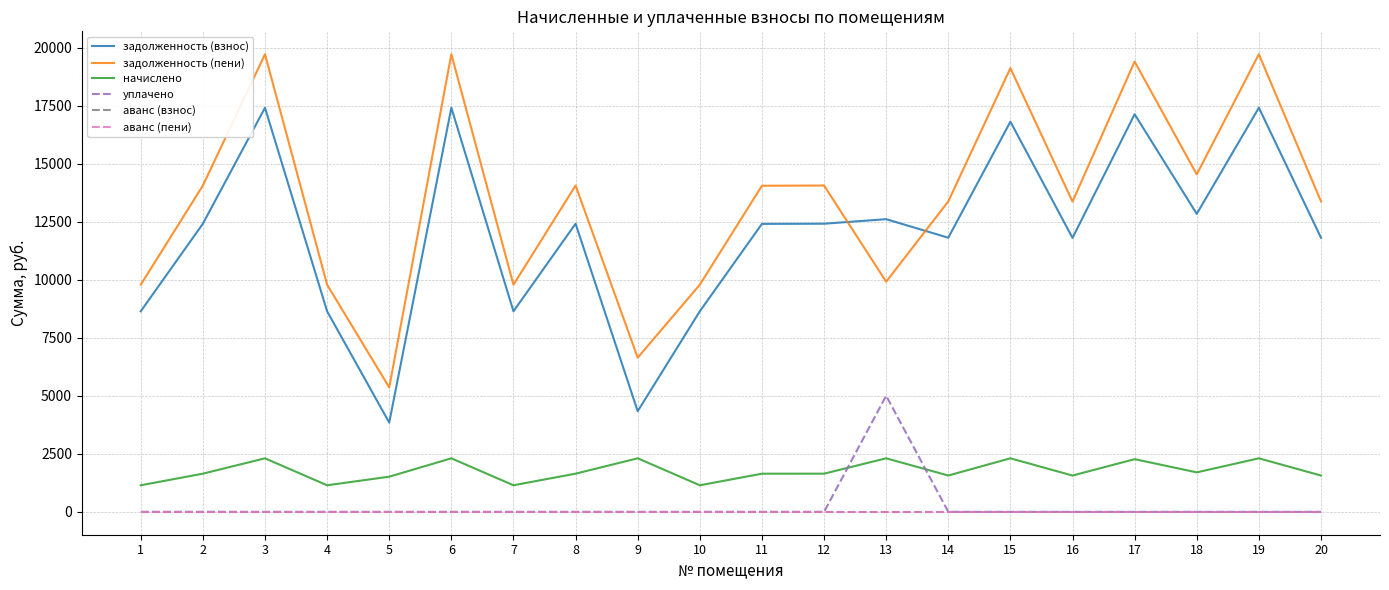

Is this an area chart (filled region under the line)?

No